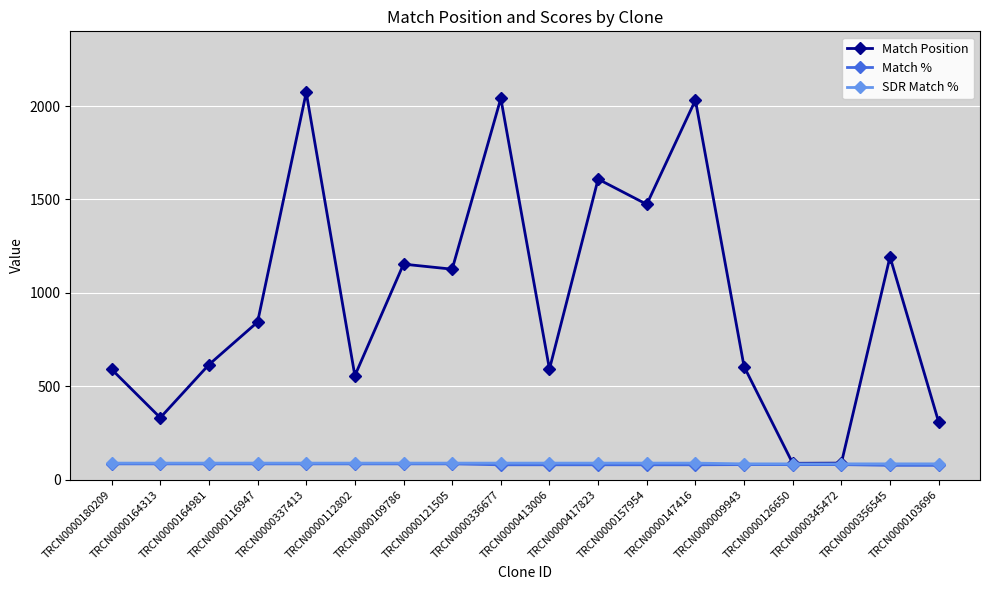

Which series has the widest spread of values?

Match Position